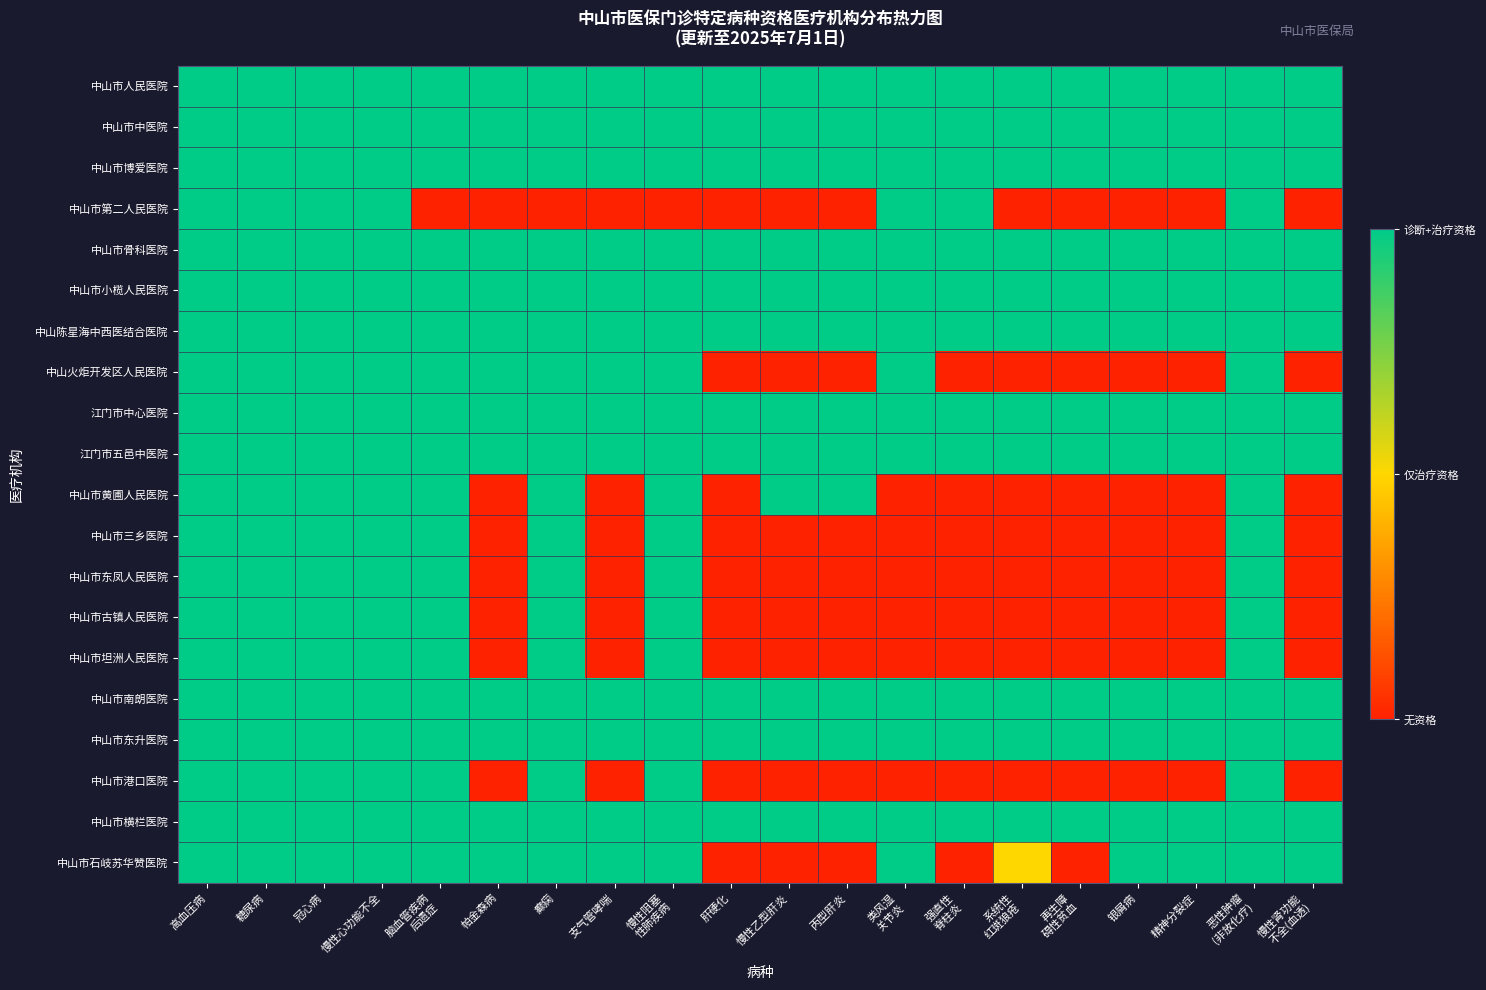

Reading right to left, what are all the values shown in this chart?

中山市人民医院: 慢性肾功能
不全(血透)=2	恶性肿瘤
(非放化疗)=2	精神分裂症=2	银屑病=2	再生障
碍性贫血=2	系统性
红斑狼疮=2	强直性
脊柱炎=2	类风湿
关节炎=2	丙型肝炎=2	慢性乙型肝炎=2	肝硬化=2	慢性阻塞
性肺疾病=2	支气管哮喘=2	癫痫=2	帕金森病=2	脑血管疾病
后遗症=2	慢性心功能不全=2	冠心病=2	糖尿病=2	高血压病=2
中山市中医院: 慢性肾功能
不全(血透)=2	恶性肿瘤
(非放化疗)=2	精神分裂症=2	银屑病=2	再生障
碍性贫血=2	系统性
红斑狼疮=2	强直性
脊柱炎=2	类风湿
关节炎=2	丙型肝炎=2	慢性乙型肝炎=2	肝硬化=2	慢性阻塞
性肺疾病=2	支气管哮喘=2	癫痫=2	帕金森病=2	脑血管疾病
后遗症=2	慢性心功能不全=2	冠心病=2	糖尿病=2	高血压病=2
中山市博爱医院: 慢性肾功能
不全(血透)=2	恶性肿瘤
(非放化疗)=2	精神分裂症=2	银屑病=2	再生障
碍性贫血=2	系统性
红斑狼疮=2	强直性
脊柱炎=2	类风湿
关节炎=2	丙型肝炎=2	慢性乙型肝炎=2	肝硬化=2	慢性阻塞
性肺疾病=2	支气管哮喘=2	癫痫=2	帕金森病=2	脑血管疾病
后遗症=2	慢性心功能不全=2	冠心病=2	糖尿病=2	高血压病=2
中山市第二人民医院: 慢性肾功能
不全(血透)=0	恶性肿瘤
(非放化疗)=2	精神分裂症=0	银屑病=0	再生障
碍性贫血=0	系统性
红斑狼疮=0	强直性
脊柱炎=2	类风湿
关节炎=2	丙型肝炎=0	慢性乙型肝炎=0	肝硬化=0	慢性阻塞
性肺疾病=0	支气管哮喘=0	癫痫=0	帕金森病=0	脑血管疾病
后遗症=0	慢性心功能不全=2	冠心病=2	糖尿病=2	高血压病=2
中山市骨科医院: 慢性肾功能
不全(血透)=2	恶性肿瘤
(非放化疗)=2	精神分裂症=2	银屑病=2	再生障
碍性贫血=2	系统性
红斑狼疮=2	强直性
脊柱炎=2	类风湿
关节炎=2	丙型肝炎=2	慢性乙型肝炎=2	肝硬化=2	慢性阻塞
性肺疾病=2	支气管哮喘=2	癫痫=2	帕金森病=2	脑血管疾病
后遗症=2	慢性心功能不全=2	冠心病=2	糖尿病=2	高血压病=2
中山市小榄人民医院: 慢性肾功能
不全(血透)=2	恶性肿瘤
(非放化疗)=2	精神分裂症=2	银屑病=2	再生障
碍性贫血=2	系统性
红斑狼疮=2	强直性
脊柱炎=2	类风湿
关节炎=2	丙型肝炎=2	慢性乙型肝炎=2	肝硬化=2	慢性阻塞
性肺疾病=2	支气管哮喘=2	癫痫=2	帕金森病=2	脑血管疾病
后遗症=2	慢性心功能不全=2	冠心病=2	糖尿病=2	高血压病=2
中山陈星海中西医结合医院: 慢性肾功能
不全(血透)=2	恶性肿瘤
(非放化疗)=2	精神分裂症=2	银屑病=2	再生障
碍性贫血=2	系统性
红斑狼疮=2	强直性
脊柱炎=2	类风湿
关节炎=2	丙型肝炎=2	慢性乙型肝炎=2	肝硬化=2	慢性阻塞
性肺疾病=2	支气管哮喘=2	癫痫=2	帕金森病=2	脑血管疾病
后遗症=2	慢性心功能不全=2	冠心病=2	糖尿病=2	高血压病=2
中山火炬开发区人民医院: 慢性肾功能
不全(血透)=0	恶性肿瘤
(非放化疗)=2	精神分裂症=0	银屑病=0	再生障
碍性贫血=0	系统性
红斑狼疮=0	强直性
脊柱炎=0	类风湿
关节炎=2	丙型肝炎=0	慢性乙型肝炎=0	肝硬化=0	慢性阻塞
性肺疾病=2	支气管哮喘=2	癫痫=2	帕金森病=2	脑血管疾病
后遗症=2	慢性心功能不全=2	冠心病=2	糖尿病=2	高血压病=2
江门市中心医院: 慢性肾功能
不全(血透)=2	恶性肿瘤
(非放化疗)=2	精神分裂症=2	银屑病=2	再生障
碍性贫血=2	系统性
红斑狼疮=2	强直性
脊柱炎=2	类风湿
关节炎=2	丙型肝炎=2	慢性乙型肝炎=2	肝硬化=2	慢性阻塞
性肺疾病=2	支气管哮喘=2	癫痫=2	帕金森病=2	脑血管疾病
后遗症=2	慢性心功能不全=2	冠心病=2	糖尿病=2	高血压病=2
江门市五邑中医院: 慢性肾功能
不全(血透)=2	恶性肿瘤
(非放化疗)=2	精神分裂症=2	银屑病=2	再生障
碍性贫血=2	系统性
红斑狼疮=2	强直性
脊柱炎=2	类风湿
关节炎=2	丙型肝炎=2	慢性乙型肝炎=2	肝硬化=2	慢性阻塞
性肺疾病=2	支气管哮喘=2	癫痫=2	帕金森病=2	脑血管疾病
后遗症=2	慢性心功能不全=2	冠心病=2	糖尿病=2	高血压病=2
中山市黄圃人民医院: 慢性肾功能
不全(血透)=0	恶性肿瘤
(非放化疗)=2	精神分裂症=0	银屑病=0	再生障
碍性贫血=0	系统性
红斑狼疮=0	强直性
脊柱炎=0	类风湿
关节炎=0	丙型肝炎=2	慢性乙型肝炎=2	肝硬化=0	慢性阻塞
性肺疾病=2	支气管哮喘=0	癫痫=2	帕金森病=0	脑血管疾病
后遗症=2	慢性心功能不全=2	冠心病=2	糖尿病=2	高血压病=2
中山市三乡医院: 慢性肾功能
不全(血透)=0	恶性肿瘤
(非放化疗)=2	精神分裂症=0	银屑病=0	再生障
碍性贫血=0	系统性
红斑狼疮=0	强直性
脊柱炎=0	类风湿
关节炎=0	丙型肝炎=0	慢性乙型肝炎=0	肝硬化=0	慢性阻塞
性肺疾病=2	支气管哮喘=0	癫痫=2	帕金森病=0	脑血管疾病
后遗症=2	慢性心功能不全=2	冠心病=2	糖尿病=2	高血压病=2
中山市东凤人民医院: 慢性肾功能
不全(血透)=0	恶性肿瘤
(非放化疗)=2	精神分裂症=0	银屑病=0	再生障
碍性贫血=0	系统性
红斑狼疮=0	强直性
脊柱炎=0	类风湿
关节炎=0	丙型肝炎=0	慢性乙型肝炎=0	肝硬化=0	慢性阻塞
性肺疾病=2	支气管哮喘=0	癫痫=2	帕金森病=0	脑血管疾病
后遗症=2	慢性心功能不全=2	冠心病=2	糖尿病=2	高血压病=2
中山市古镇人民医院: 慢性肾功能
不全(血透)=0	恶性肿瘤
(非放化疗)=2	精神分裂症=0	银屑病=0	再生障
碍性贫血=0	系统性
红斑狼疮=0	强直性
脊柱炎=0	类风湿
关节炎=0	丙型肝炎=0	慢性乙型肝炎=0	肝硬化=0	慢性阻塞
性肺疾病=2	支气管哮喘=0	癫痫=2	帕金森病=0	脑血管疾病
后遗症=2	慢性心功能不全=2	冠心病=2	糖尿病=2	高血压病=2
中山市坦洲人民医院: 慢性肾功能
不全(血透)=0	恶性肿瘤
(非放化疗)=2	精神分裂症=0	银屑病=0	再生障
碍性贫血=0	系统性
红斑狼疮=0	强直性
脊柱炎=0	类风湿
关节炎=0	丙型肝炎=0	慢性乙型肝炎=0	肝硬化=0	慢性阻塞
性肺疾病=2	支气管哮喘=0	癫痫=2	帕金森病=0	脑血管疾病
后遗症=2	慢性心功能不全=2	冠心病=2	糖尿病=2	高血压病=2
中山市南朗医院: 慢性肾功能
不全(血透)=2	恶性肿瘤
(非放化疗)=2	精神分裂症=2	银屑病=2	再生障
碍性贫血=2	系统性
红斑狼疮=2	强直性
脊柱炎=2	类风湿
关节炎=2	丙型肝炎=2	慢性乙型肝炎=2	肝硬化=2	慢性阻塞
性肺疾病=2	支气管哮喘=2	癫痫=2	帕金森病=2	脑血管疾病
后遗症=2	慢性心功能不全=2	冠心病=2	糖尿病=2	高血压病=2
中山市东升医院: 慢性肾功能
不全(血透)=2	恶性肿瘤
(非放化疗)=2	精神分裂症=2	银屑病=2	再生障
碍性贫血=2	系统性
红斑狼疮=2	强直性
脊柱炎=2	类风湿
关节炎=2	丙型肝炎=2	慢性乙型肝炎=2	肝硬化=2	慢性阻塞
性肺疾病=2	支气管哮喘=2	癫痫=2	帕金森病=2	脑血管疾病
后遗症=2	慢性心功能不全=2	冠心病=2	糖尿病=2	高血压病=2
中山市港口医院: 慢性肾功能
不全(血透)=0	恶性肿瘤
(非放化疗)=2	精神分裂症=0	银屑病=0	再生障
碍性贫血=0	系统性
红斑狼疮=0	强直性
脊柱炎=0	类风湿
关节炎=0	丙型肝炎=0	慢性乙型肝炎=0	肝硬化=0	慢性阻塞
性肺疾病=2	支气管哮喘=0	癫痫=2	帕金森病=0	脑血管疾病
后遗症=2	慢性心功能不全=2	冠心病=2	糖尿病=2	高血压病=2
中山市横栏医院: 慢性肾功能
不全(血透)=2	恶性肿瘤
(非放化疗)=2	精神分裂症=2	银屑病=2	再生障
碍性贫血=2	系统性
红斑狼疮=2	强直性
脊柱炎=2	类风湿
关节炎=2	丙型肝炎=2	慢性乙型肝炎=2	肝硬化=2	慢性阻塞
性肺疾病=2	支气管哮喘=2	癫痫=2	帕金森病=2	脑血管疾病
后遗症=2	慢性心功能不全=2	冠心病=2	糖尿病=2	高血压病=2
中山市石岐苏华赞医院: 慢性肾功能
不全(血透)=2	恶性肿瘤
(非放化疗)=2	精神分裂症=2	银屑病=2	再生障
碍性贫血=0	系统性
红斑狼疮=1	强直性
脊柱炎=0	类风湿
关节炎=2	丙型肝炎=0	慢性乙型肝炎=0	肝硬化=0	慢性阻塞
性肺疾病=2	支气管哮喘=2	癫痫=2	帕金森病=2	脑血管疾病
后遗症=2	慢性心功能不全=2	冠心病=2	糖尿病=2	高血压病=2